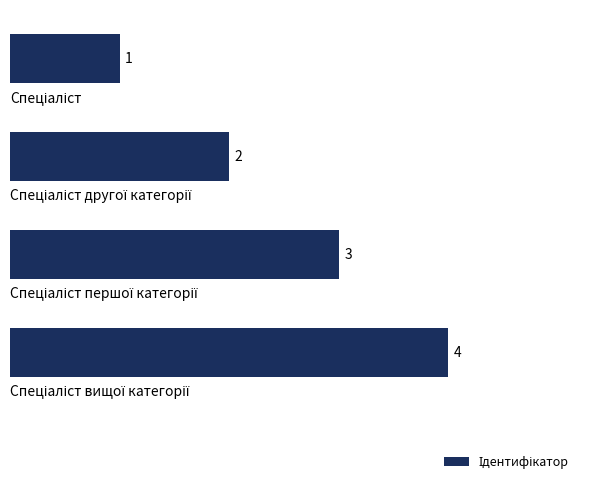

Are the bars grouped side by side (vs. stacked)?

No